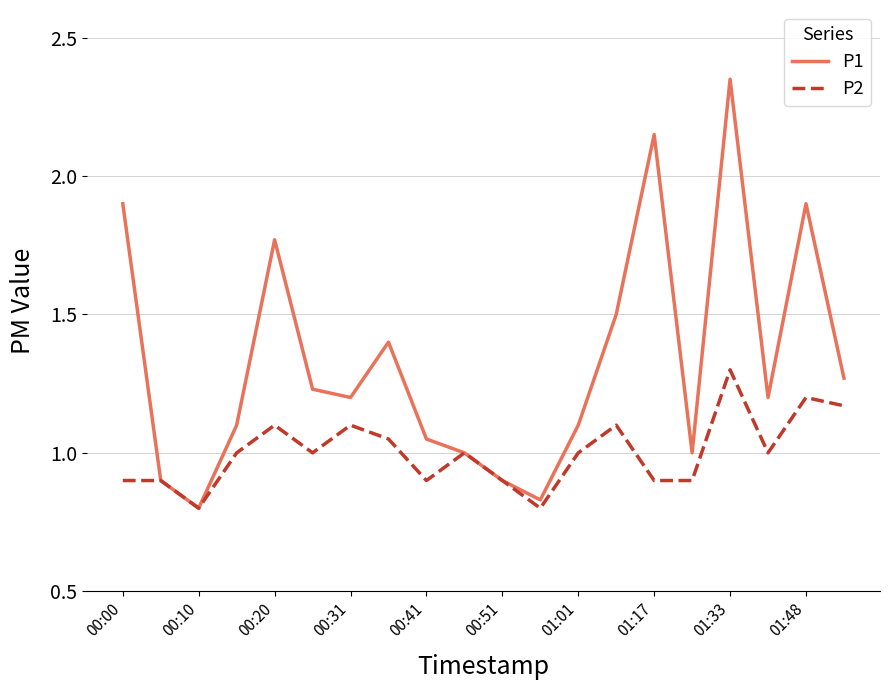

List the series in order of their peak value, highest first.

P1, P2